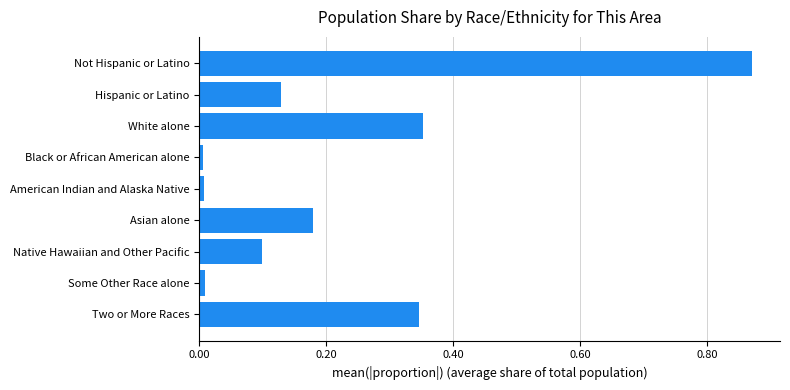

Between American Indian and Alaska Native and Two or More Races, which is larger?

Two or More Races